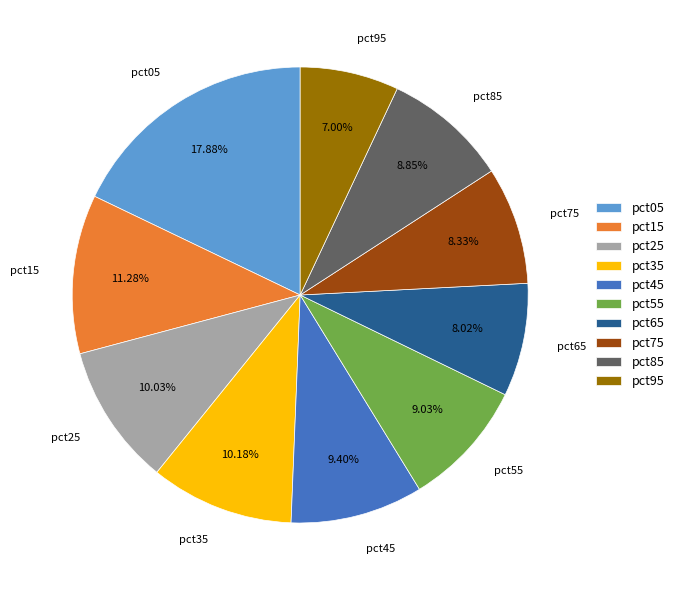

Is it true that pct95 is 1% of the pie?

False